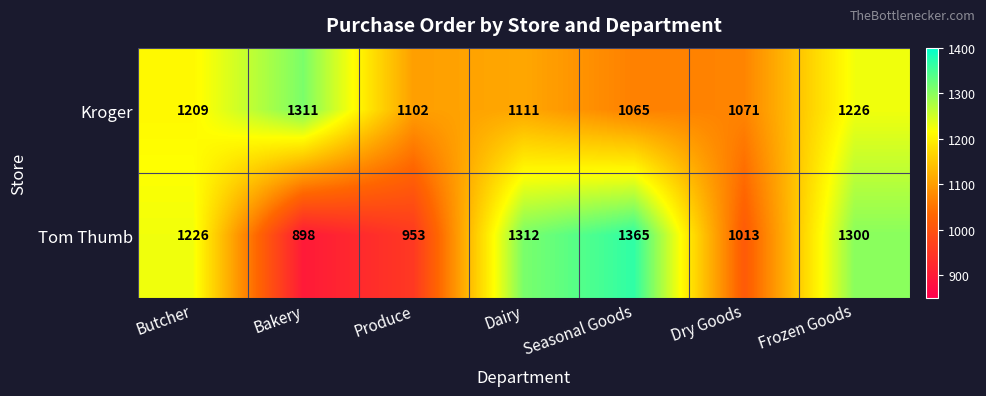

Which series has the largest total across all categories?

Kroger